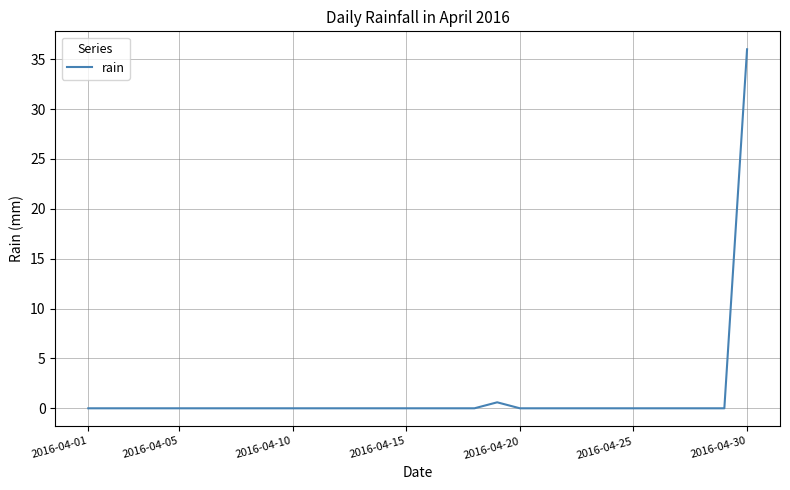

What is the greatest value displayed?

36.0